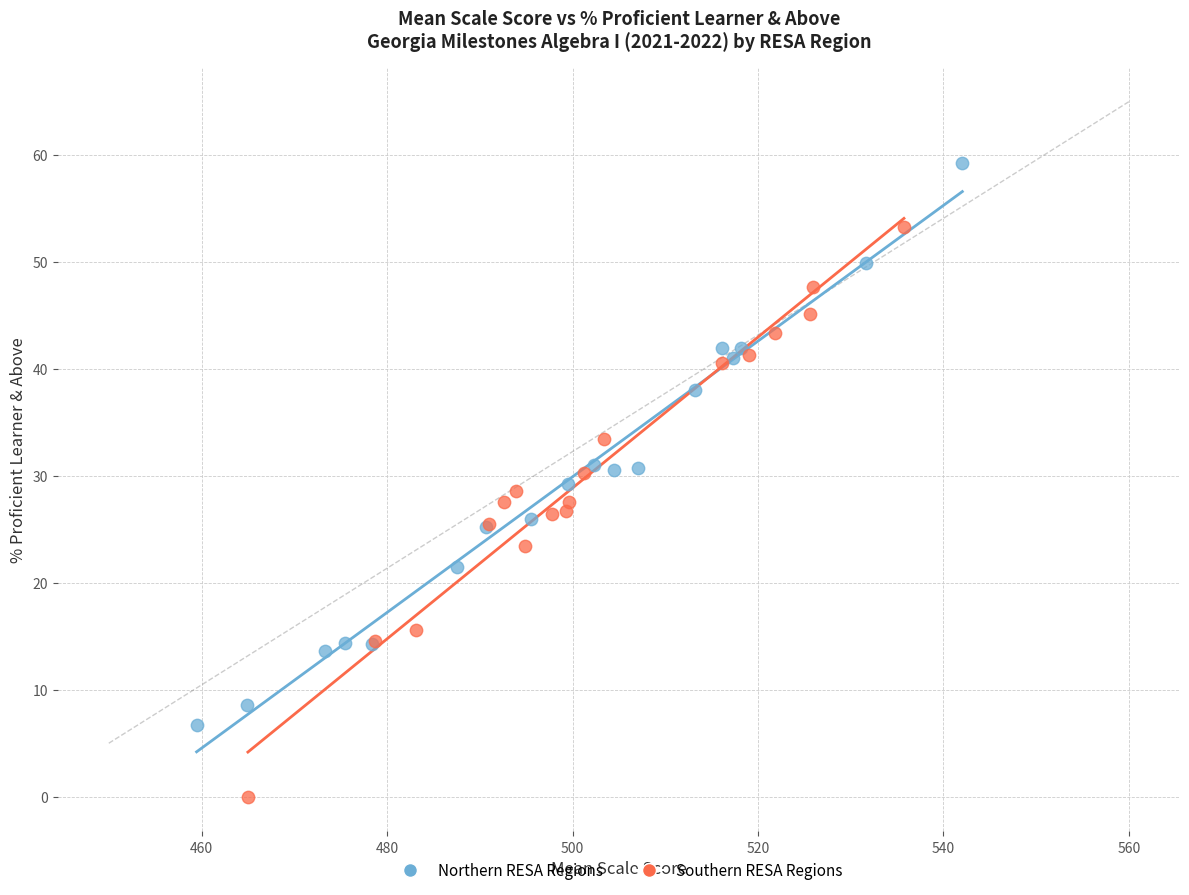

Which series reaches the maximum Y coordinate?

Northern RESA Regions